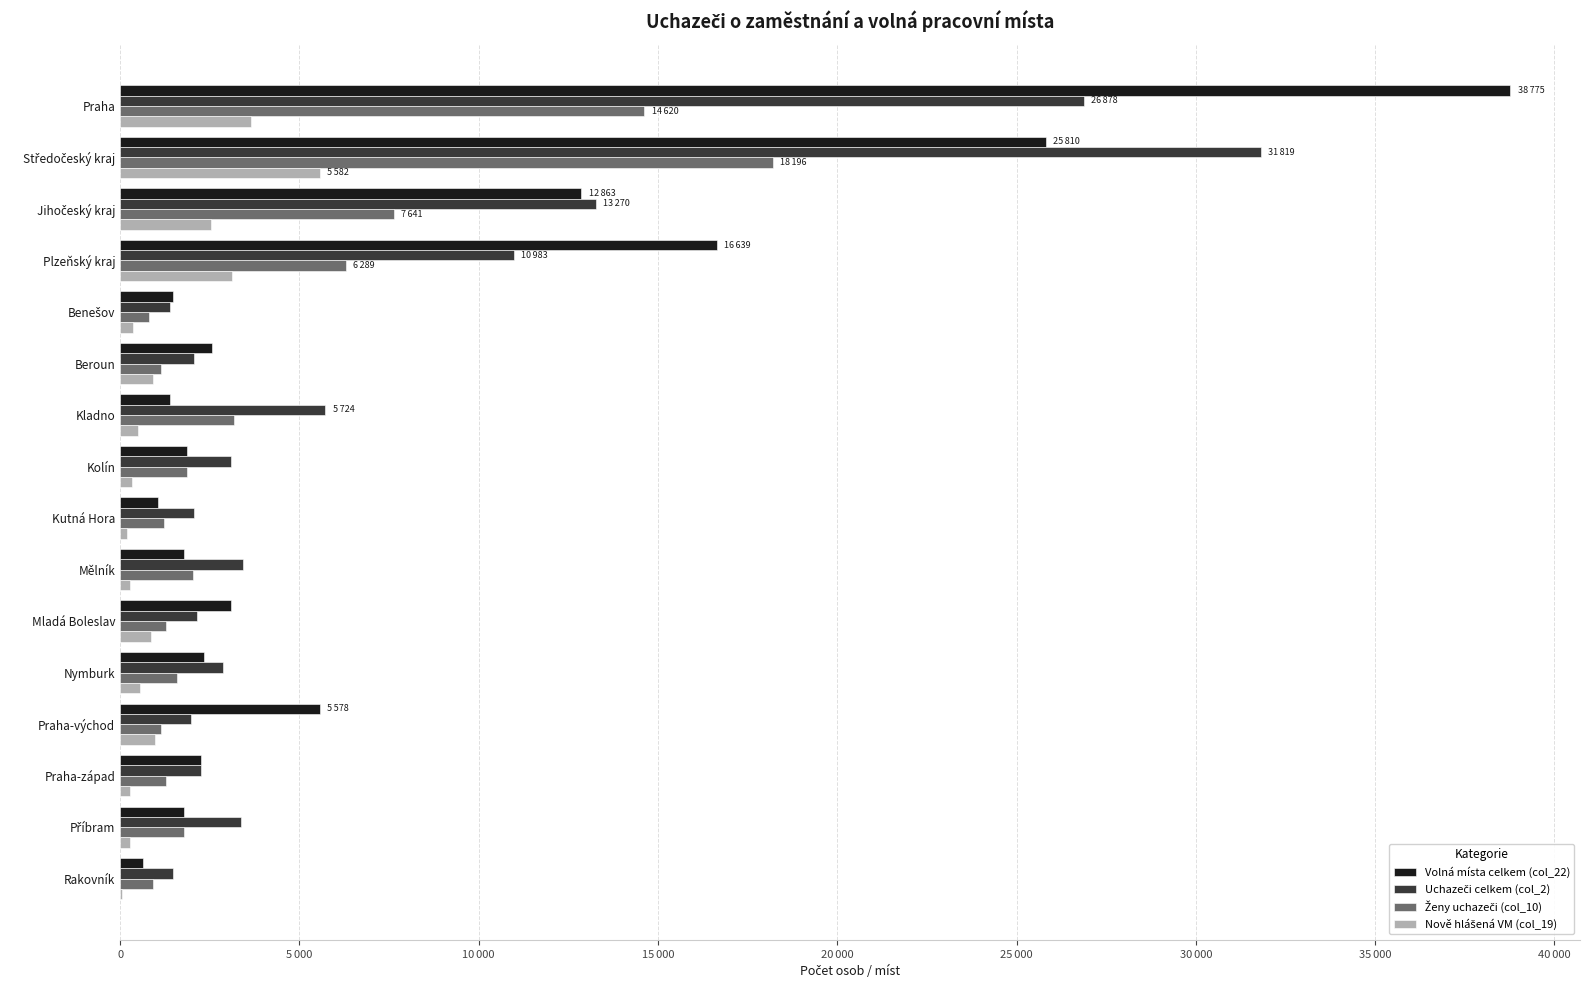

What is the average value of the Uchazeči celkem (col_2) series?

7173